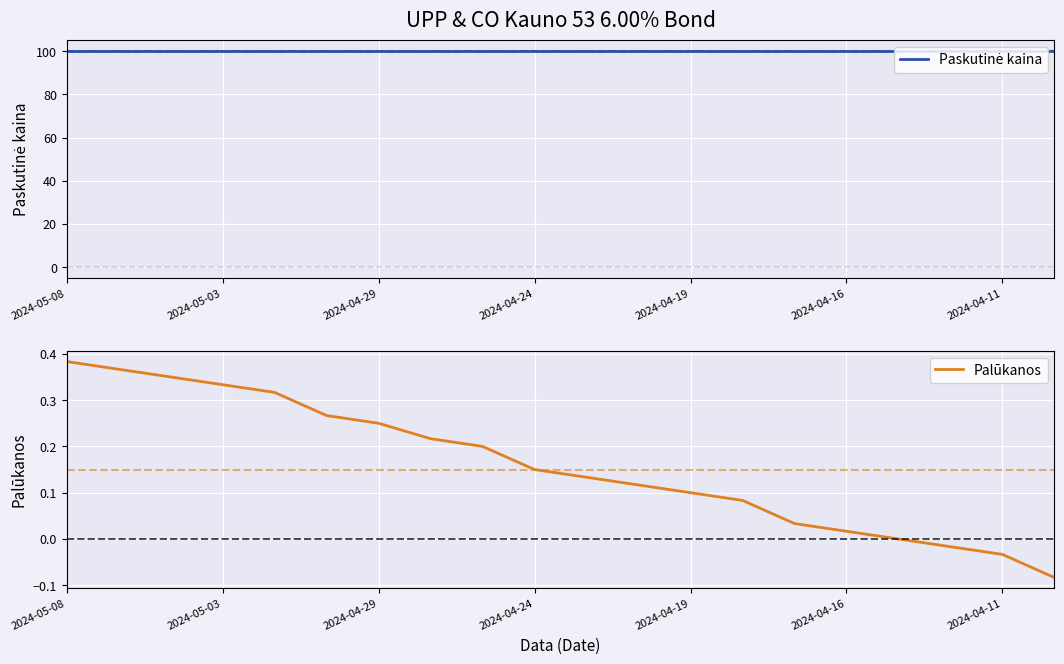

The Palūkanos series shows 0.5 at 2024-04-24. True or false?

False